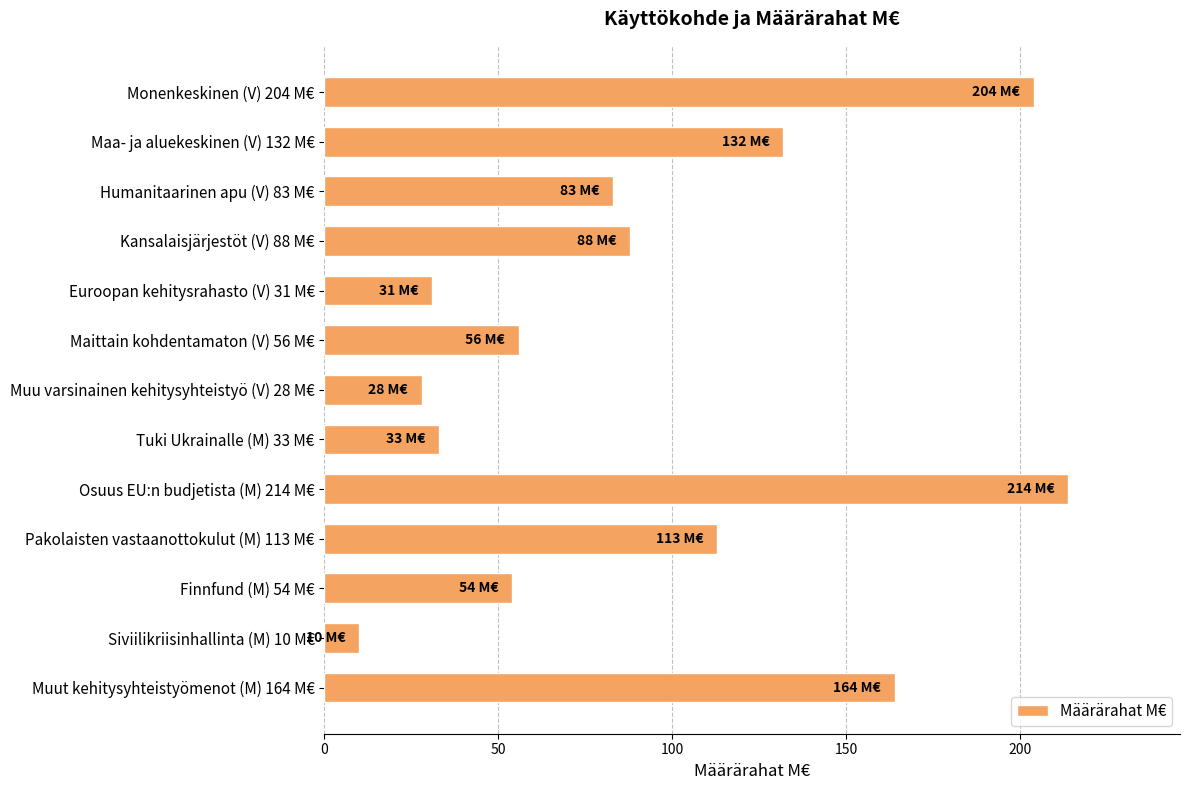

What is the label of the 3rd bar from the top?

Humanitaarinen apu (V) 83 M€